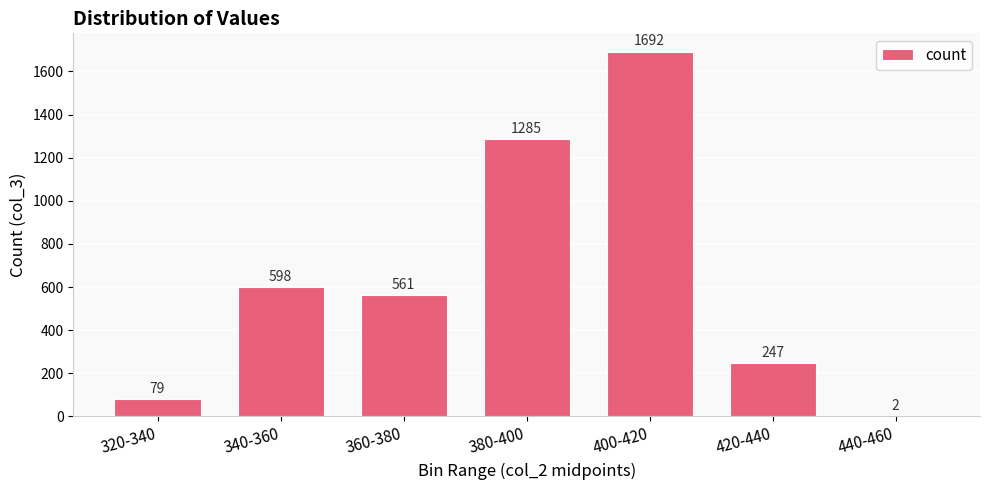

What is the greatest value displayed?

1692